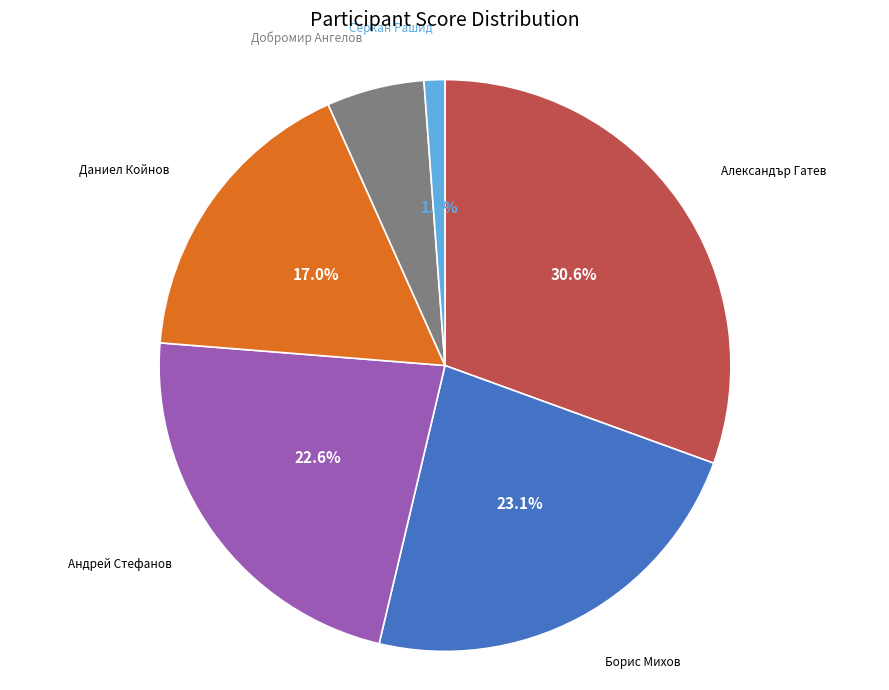

Do Добромир Ангелов and Андрей Стефанов together represent more than half of the pie?

No